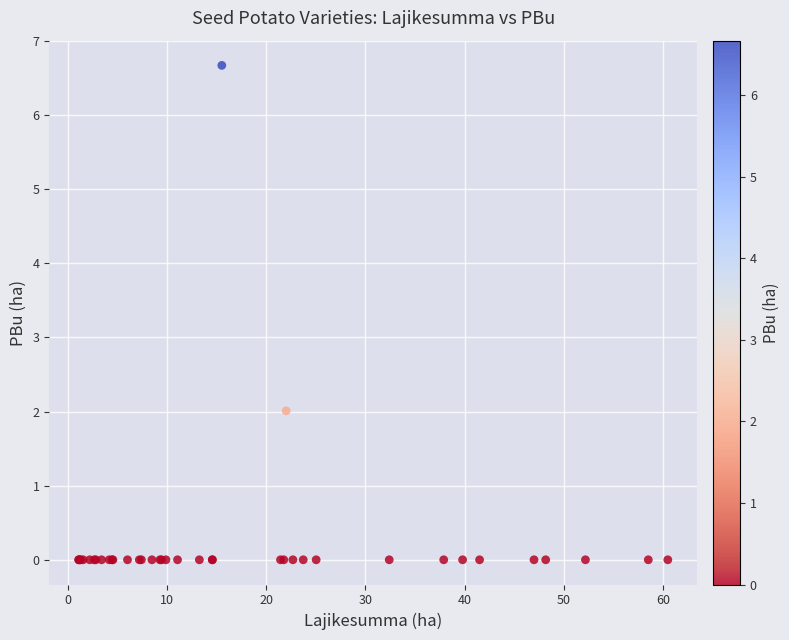

What Y value in the scatter plot is closest to 3?

2.0